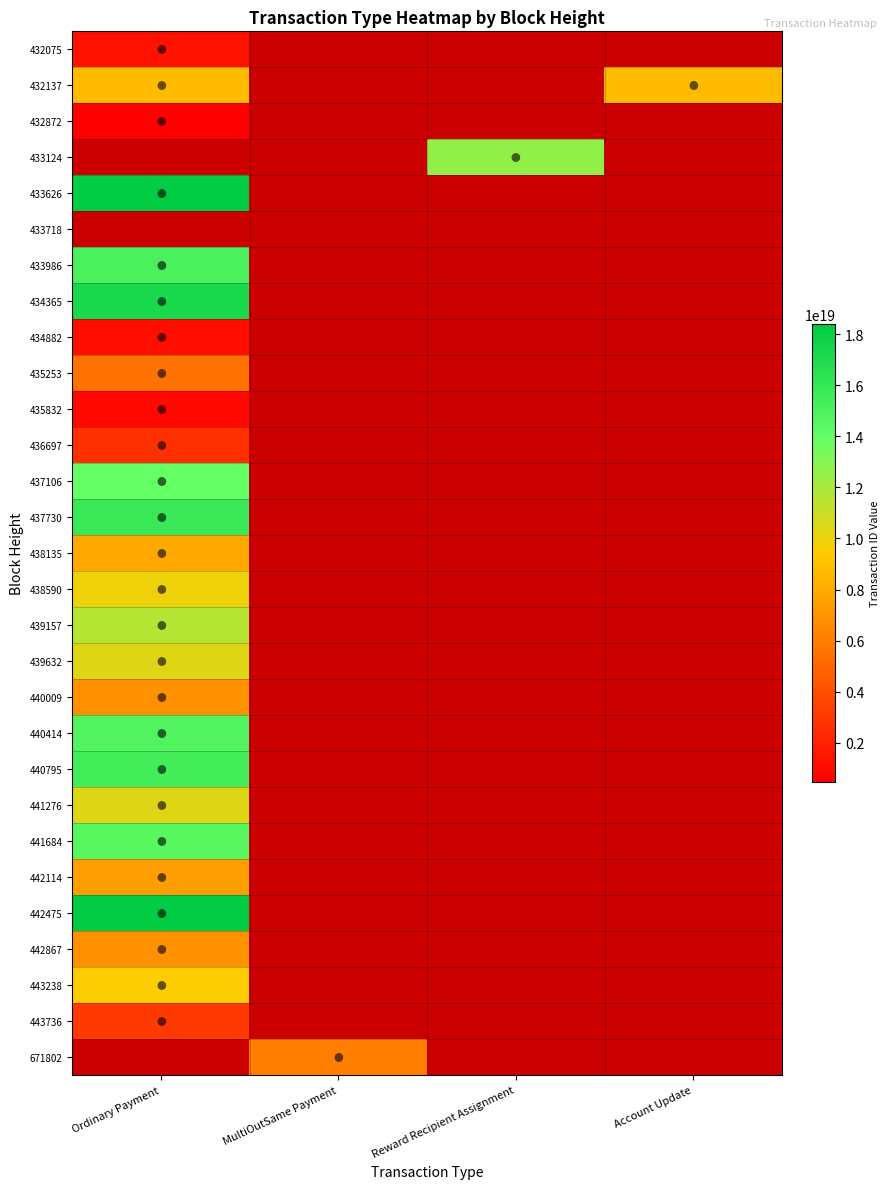

Rank the series by their maximum value, from lowest to highest.

432872, 435832, 434882, 432075, 443736, 440009, 442867, 442114, 432137, 433124, 438135, 443238, 438590, 439632, 441276, 439157, 437106, 433626, 433718, 436697, 435253, 441684, 440414, 433986, 440795, 437730, 434365, 442475, 671802